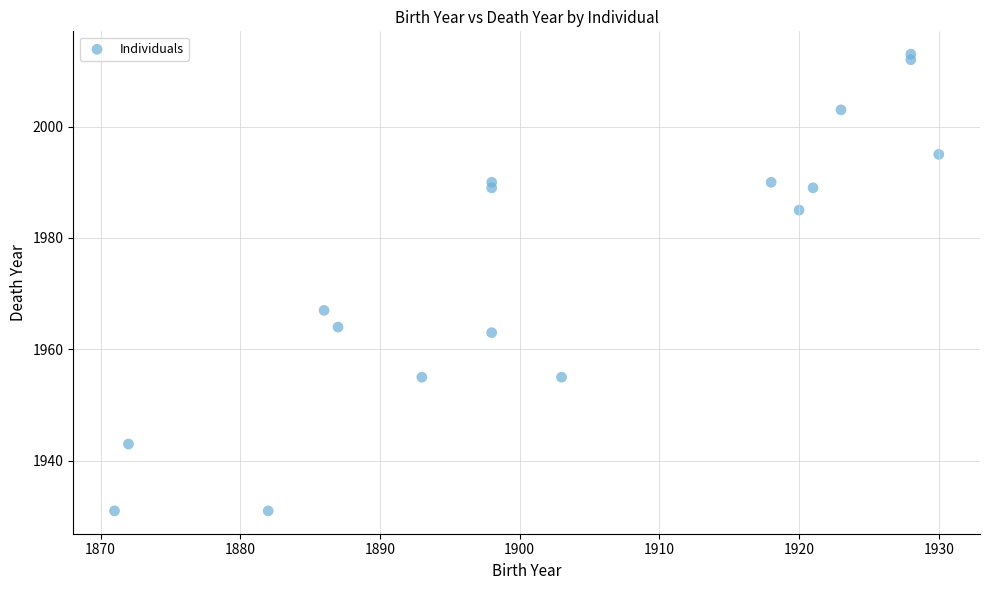

What Y value in the scatter plot is closest to 1972?

1967